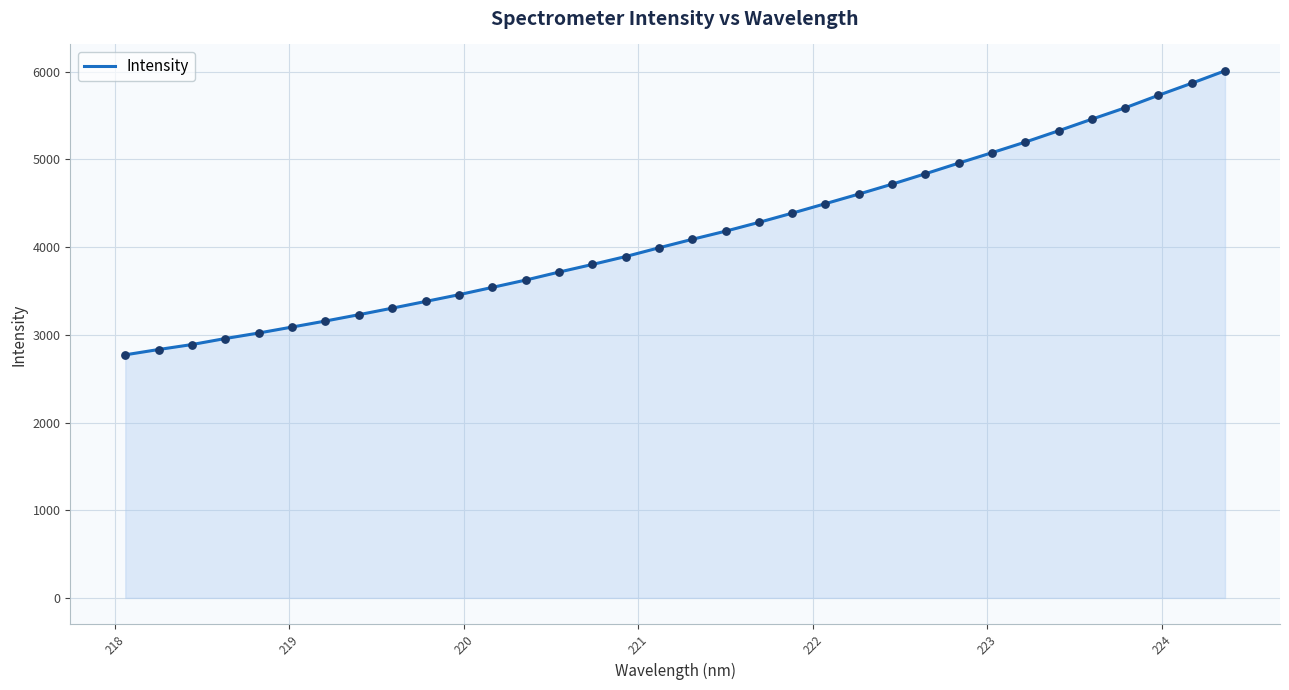

What is the smallest value displayed?

2771.8